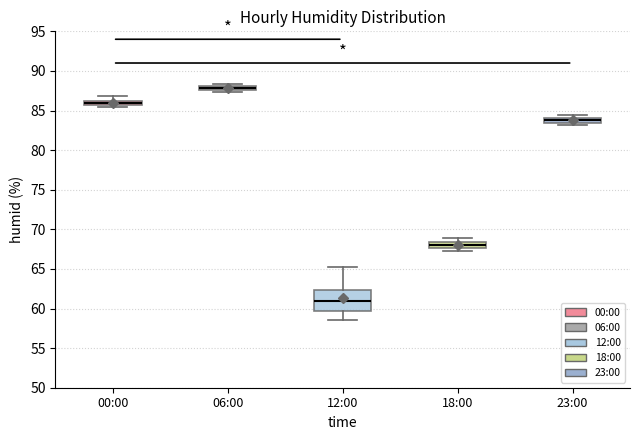

Which box's median line is the highest?

06:00